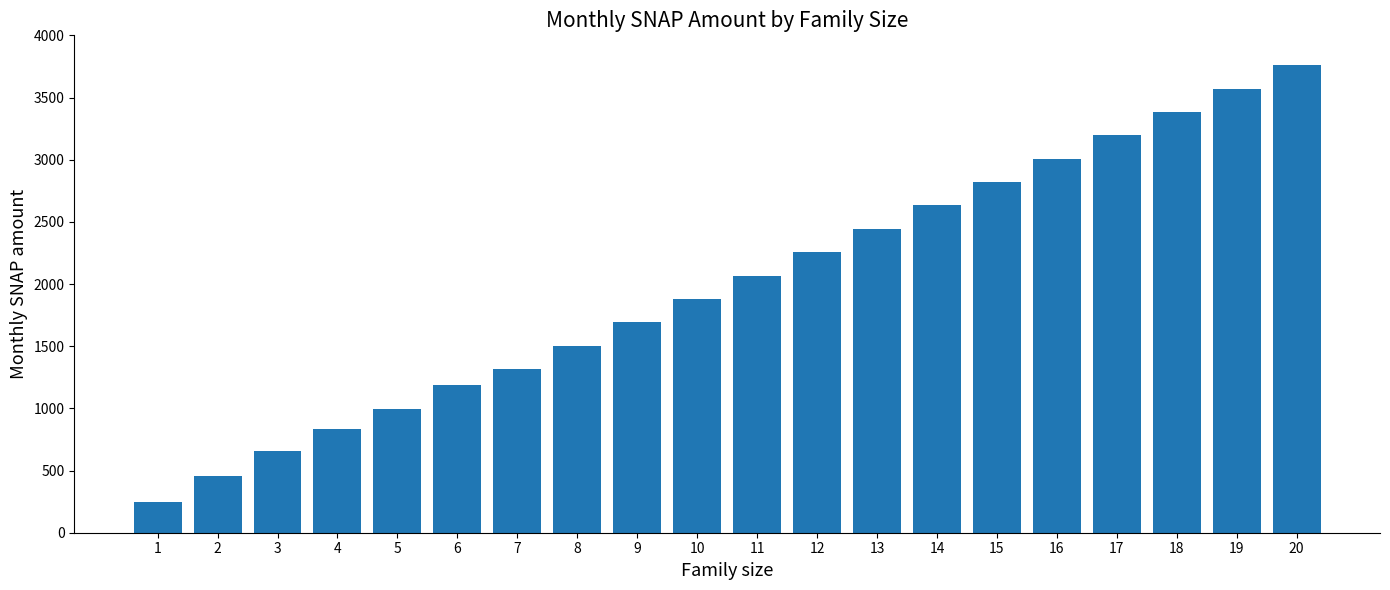

List the labels in order of value, smallest first.

1, 2, 3, 4, 5, 6, 7, 8, 9, 10, 11, 12, 13, 14, 15, 16, 17, 18, 19, 20